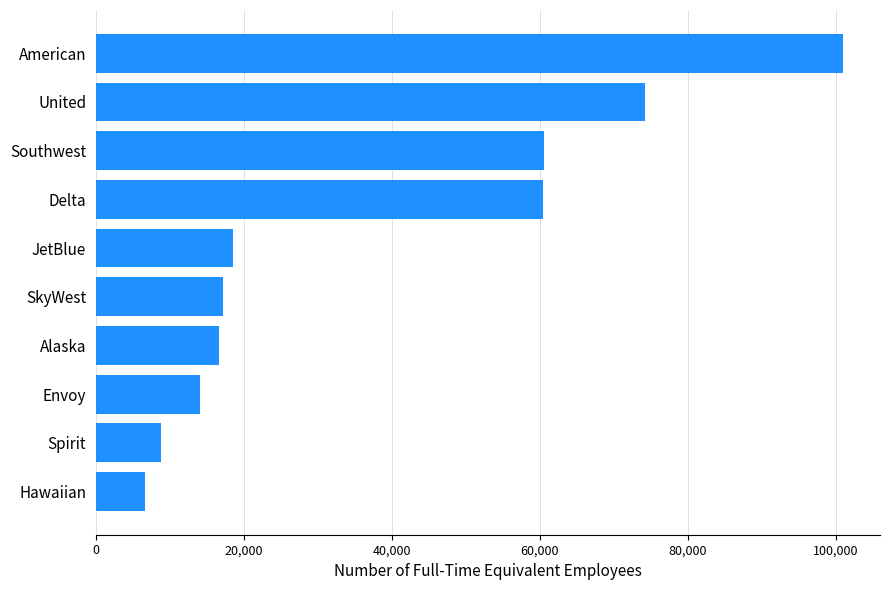

How many bars are there in total?

10